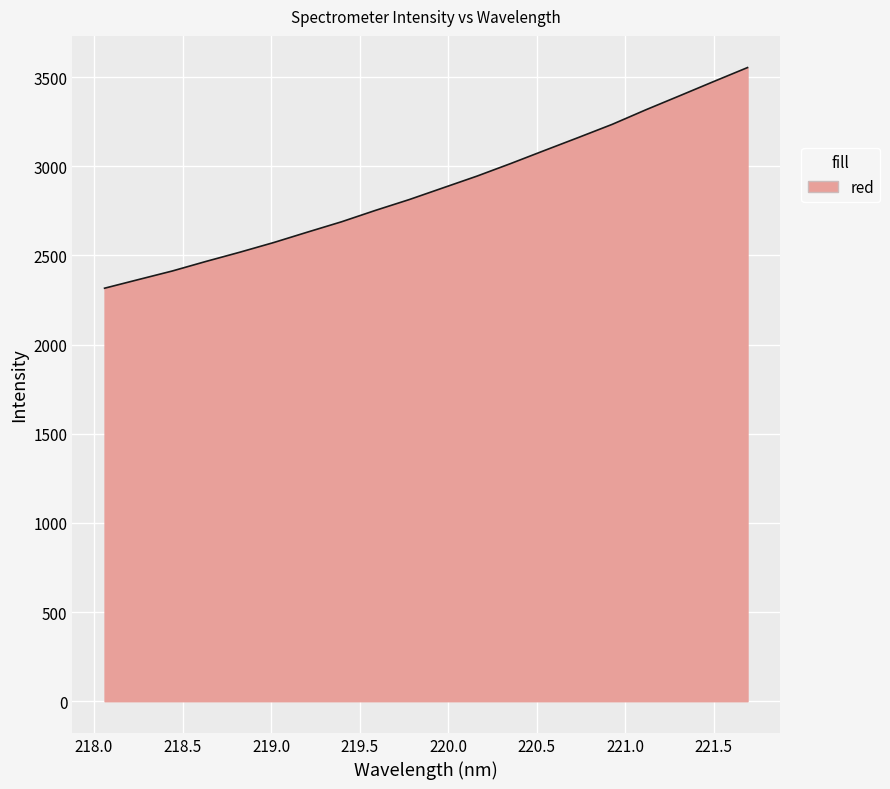

What is the smallest value displayed?

2316.1